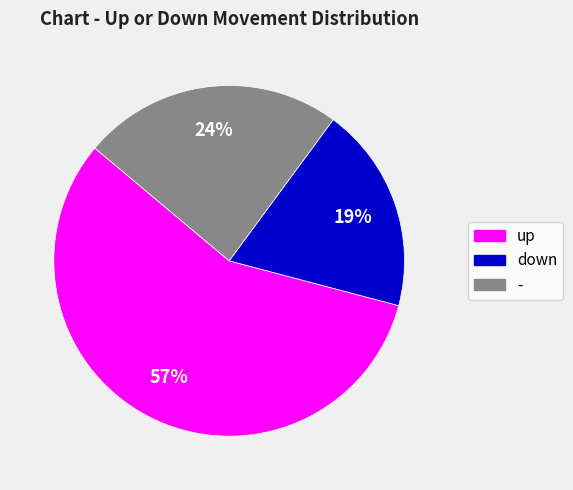

What is the majority slice?

up